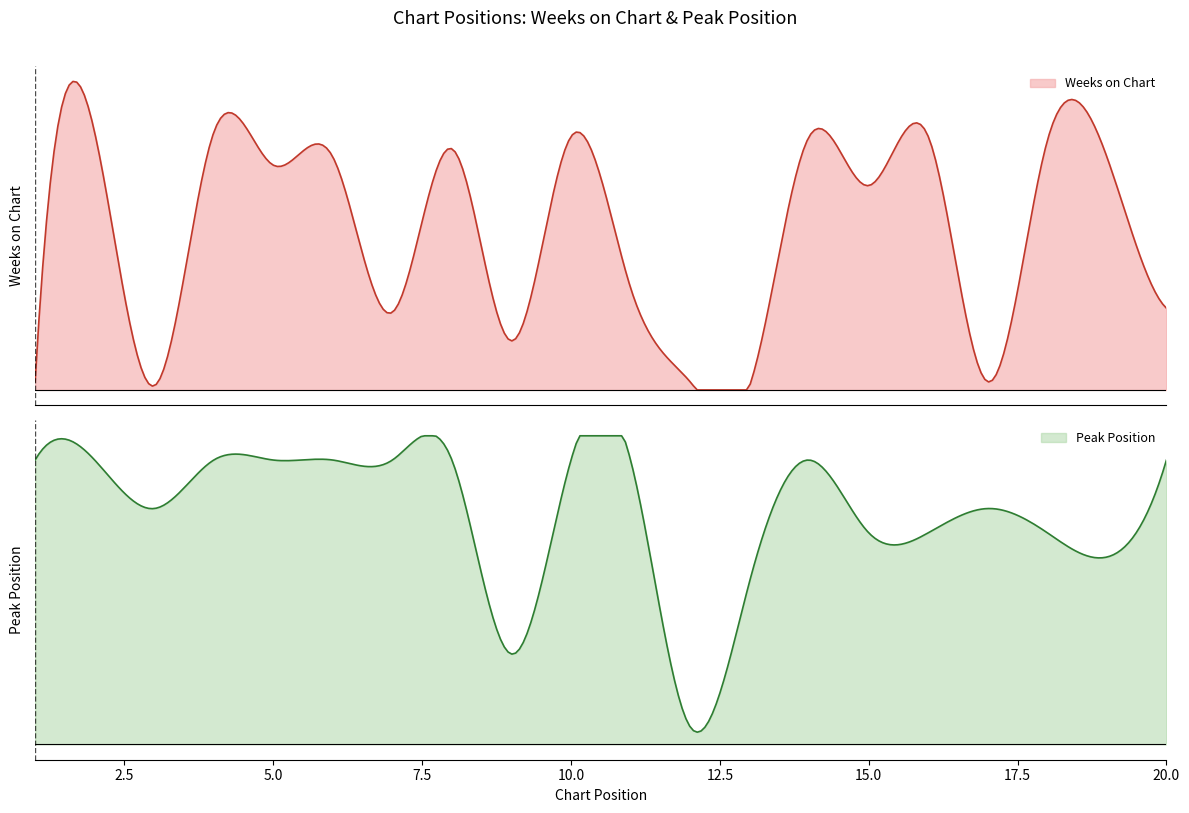

Is it true that Weeks on Chart equals 21 at 10?

False